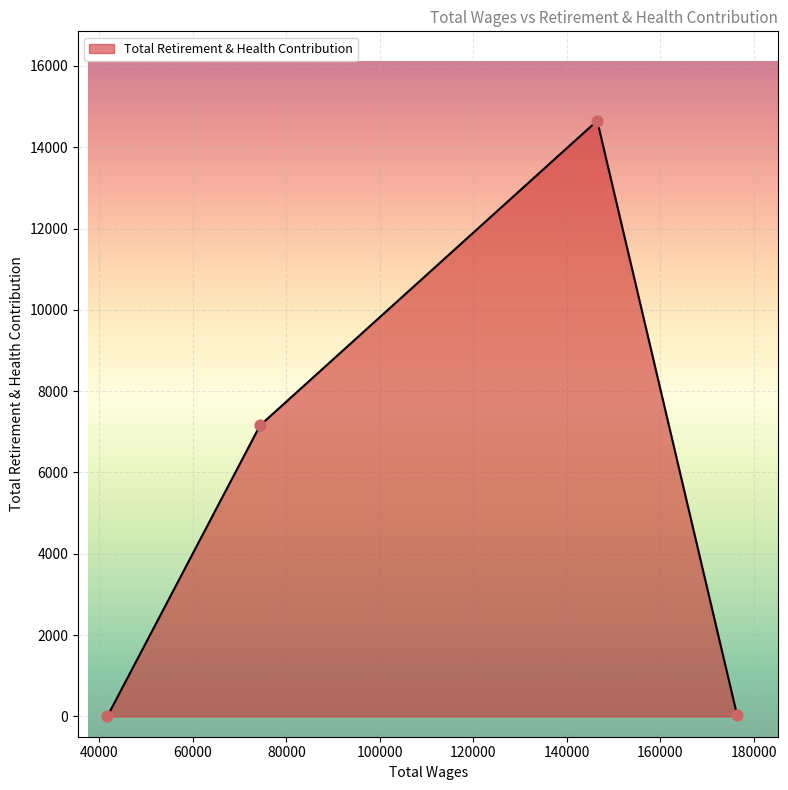

What is the maximum value shown in the chart?

14652